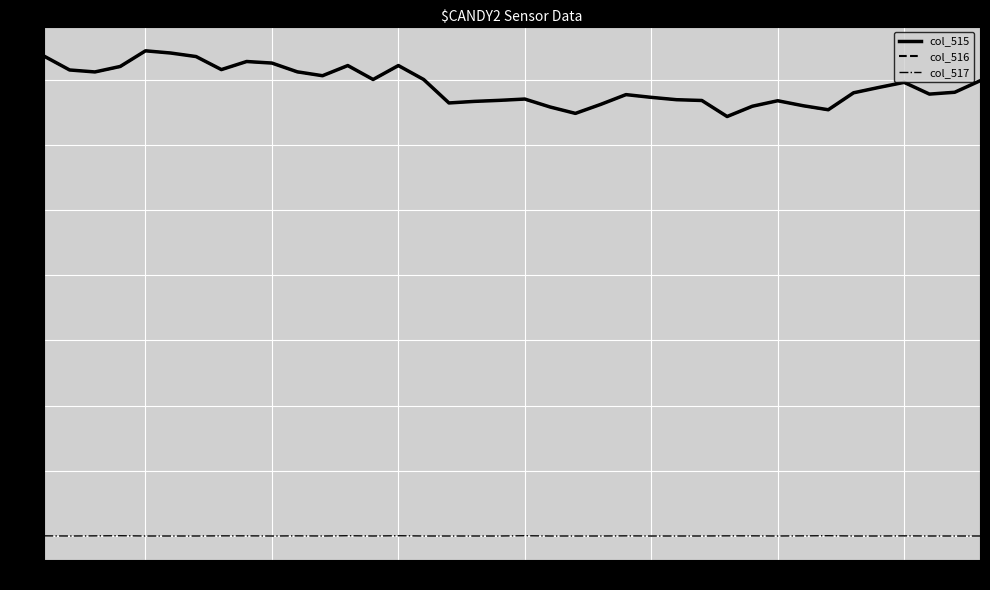

True or false: col_517 and col_515 cross at least once.

False